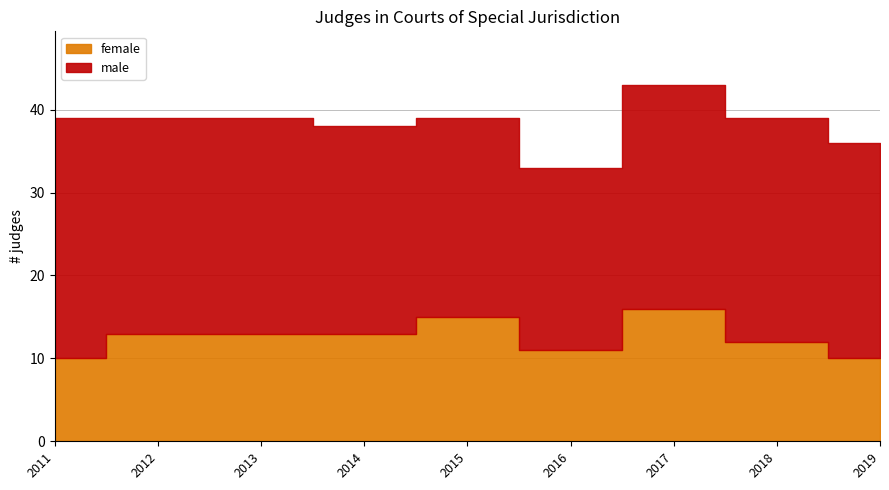

True or false: female and male cross at least once.

False